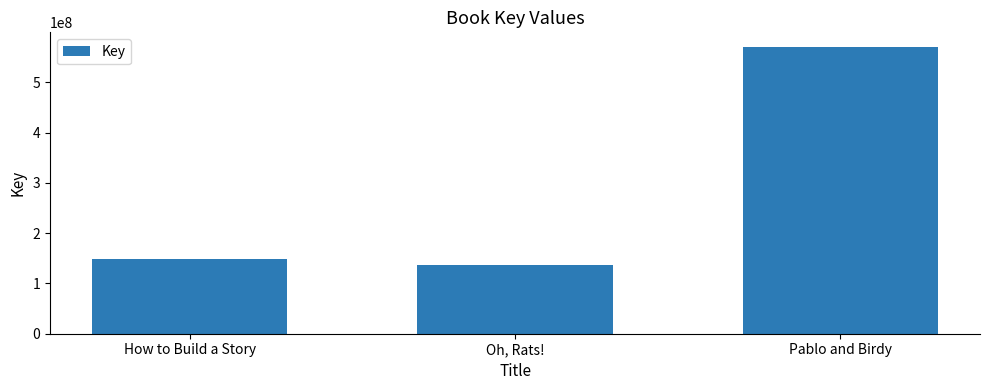

What is the label of the 2nd bar from the left?

Oh, Rats!